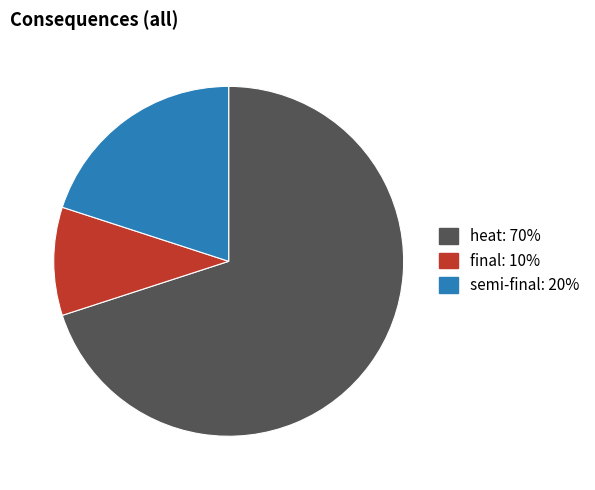

True or false: final accounts for 22% of the total.

False